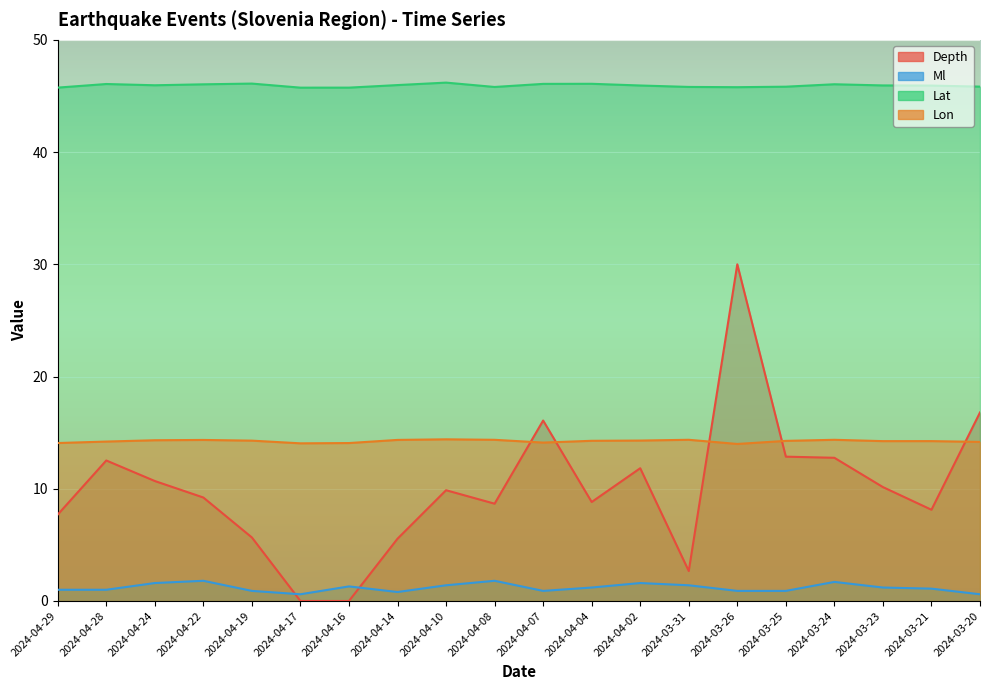

What are all the series names shown in the legend?

Depth, Ml, Lat, Lon